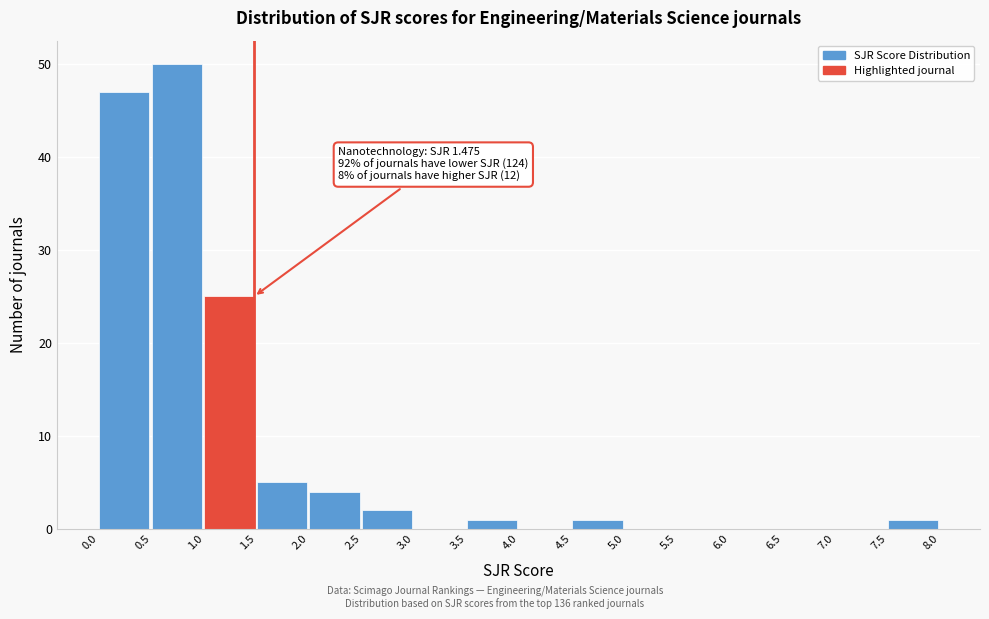

Which range on the x-axis has the tallest bar?

0.5 to 1.0